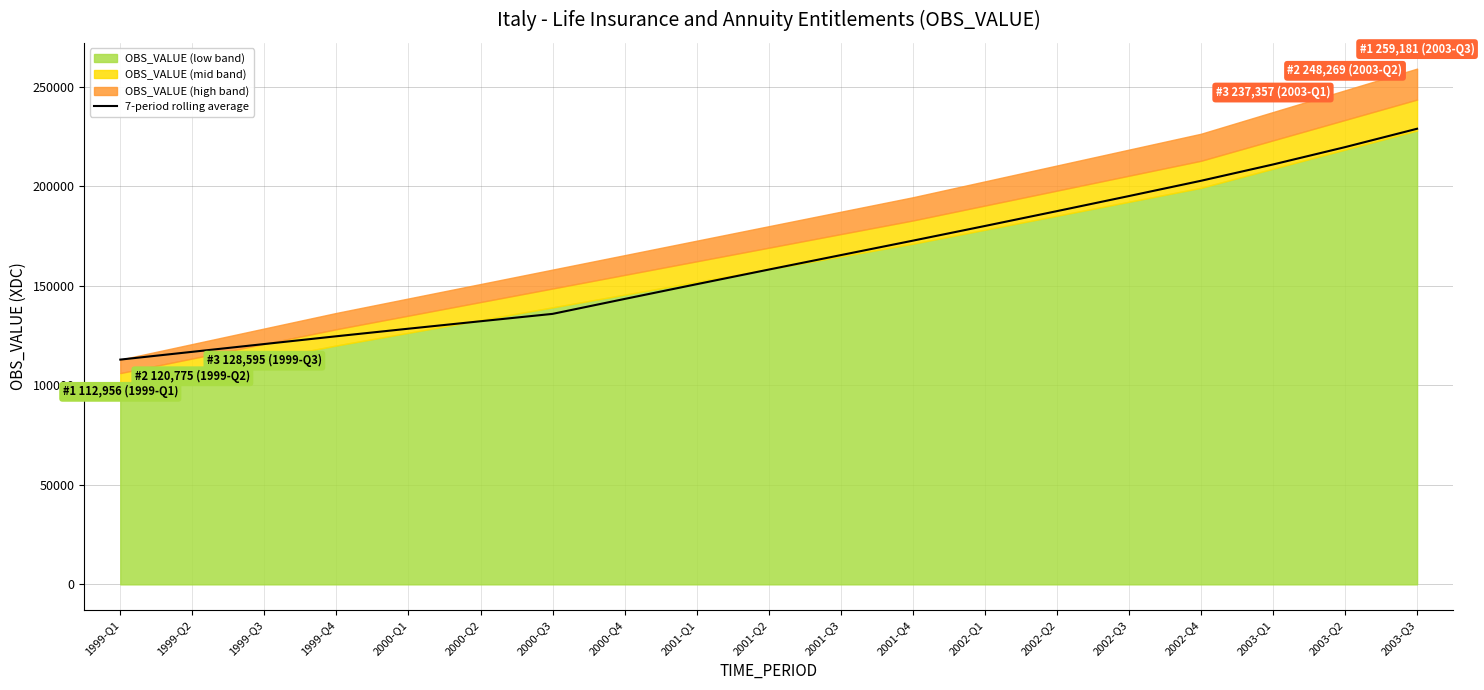

What is the value of the 18th point from the left?

219722.4